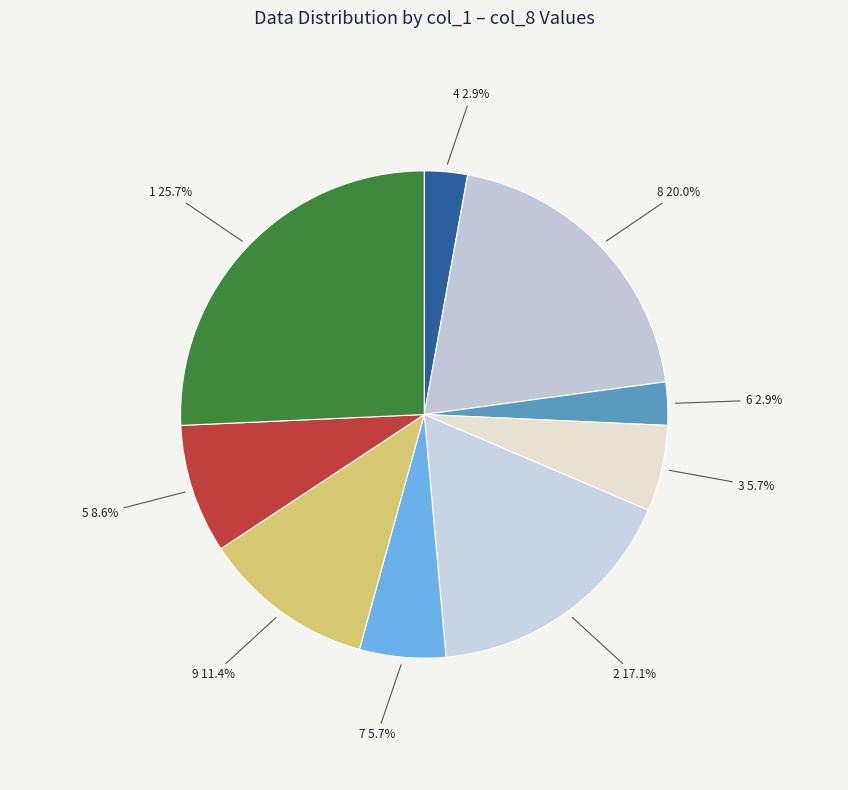

What percentage is NOT represented by 6 2.9%?

97.1%